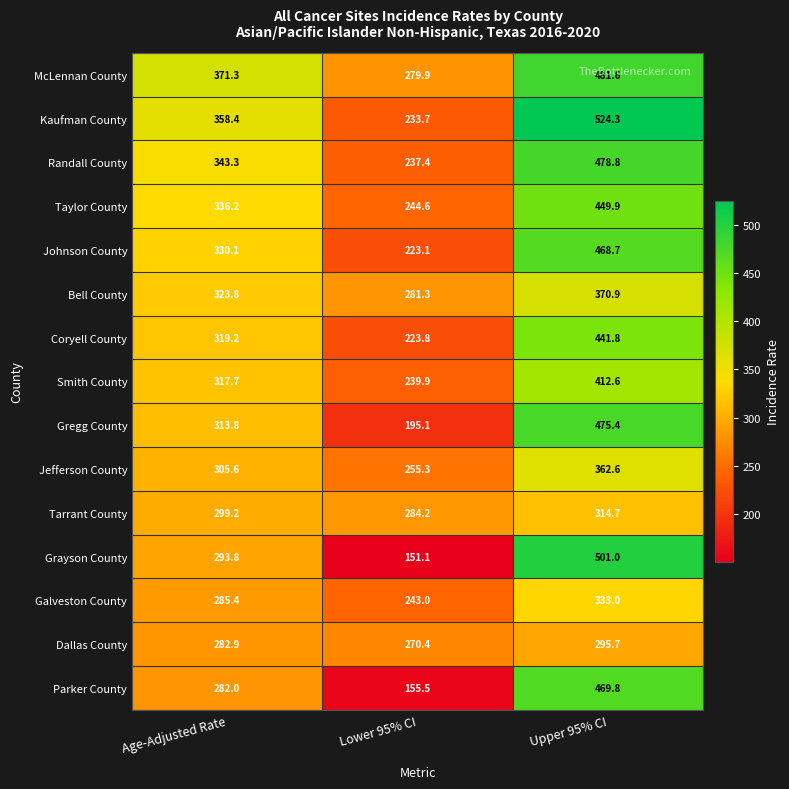

What is the difference between the second highest and minimum values in the Dallas County series?

12.5